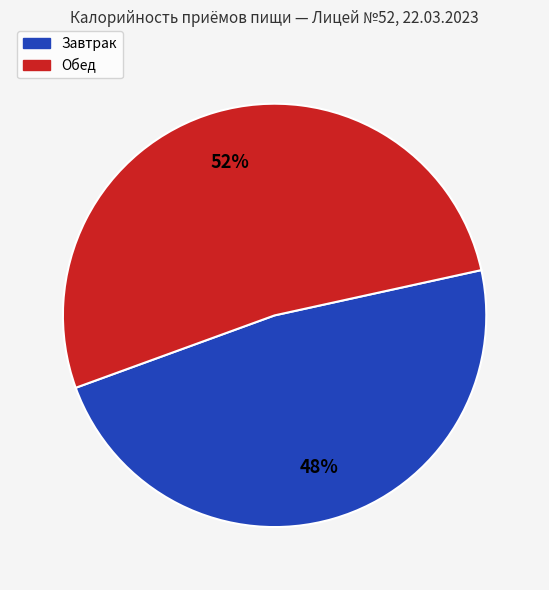

Which category has the biggest portion of the pie?

Обед